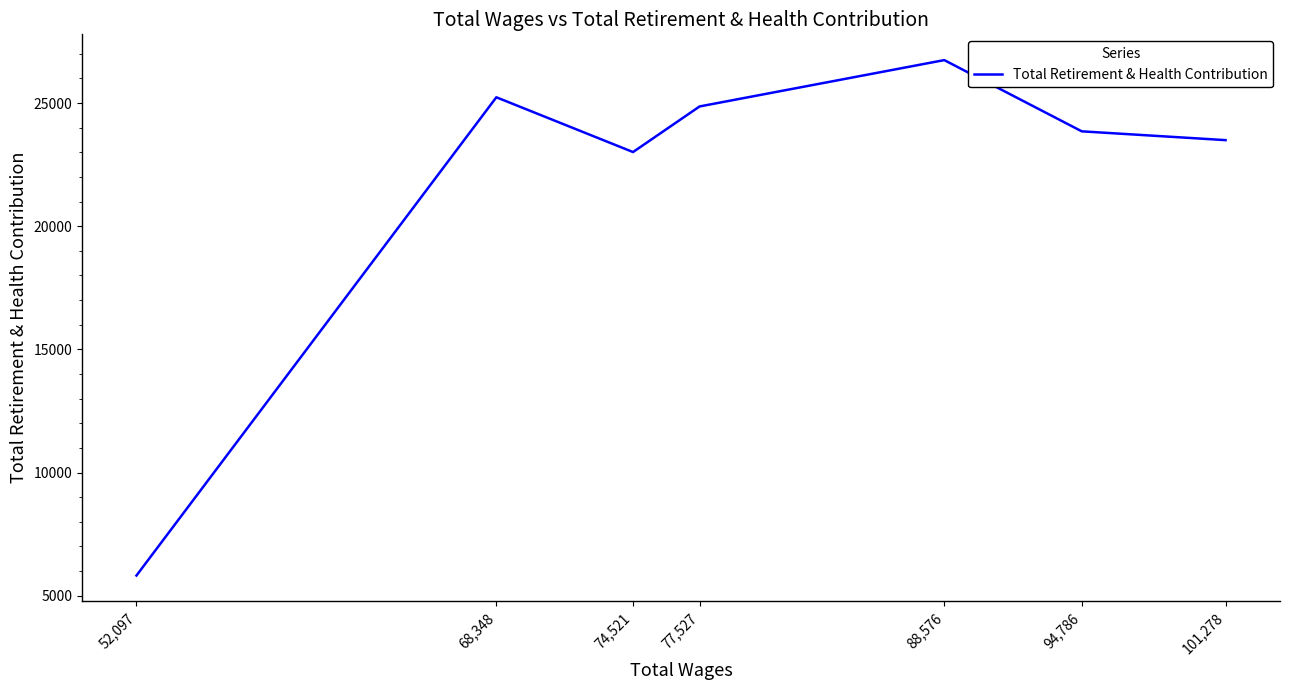

How many data points are less than 23852?

3